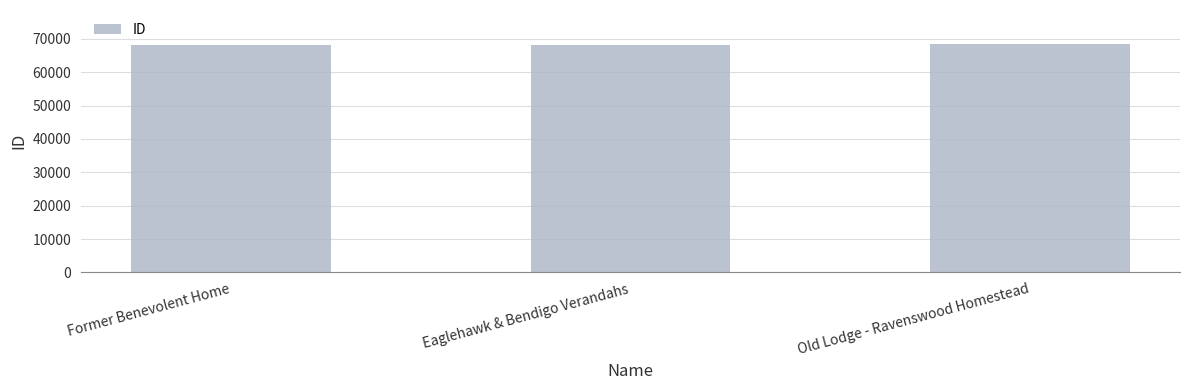

Count the number of data series in this chart.

1